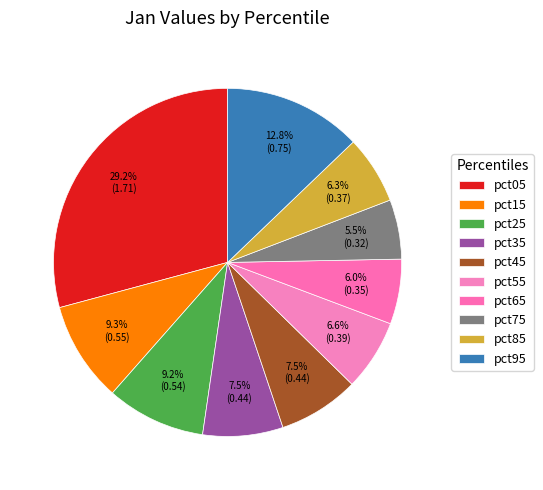

Which slice is the smallest?

pct75